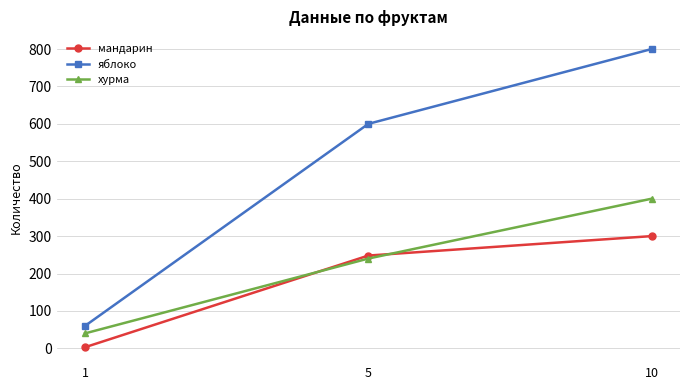

Reading left to right, transcribe all the data shown in this chart.

мандарин: 1=3	5=248	10=300
яблоко: 1=60	5=600	10=800
хурма: 1=40	5=240	10=400